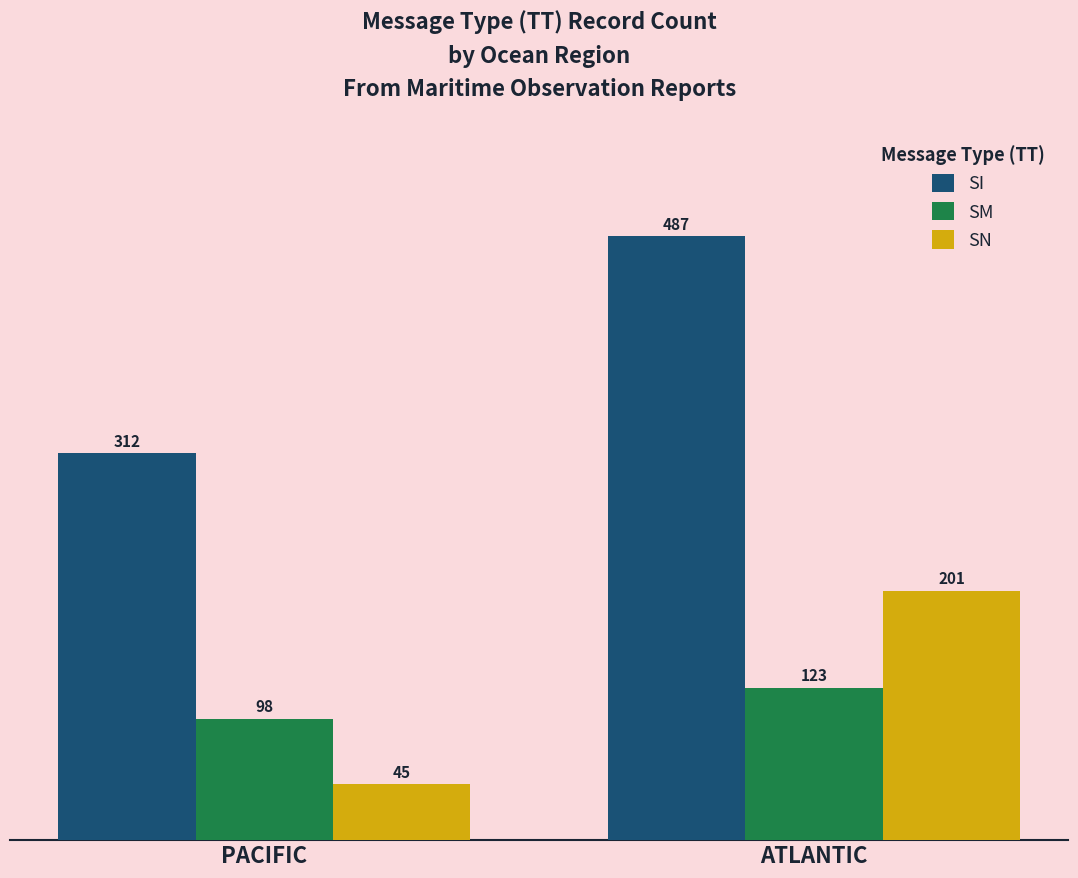

Reading right to left, transcribe all the data shown in this chart.

SI: 487	312
SM: 123	98
SN: 201	45